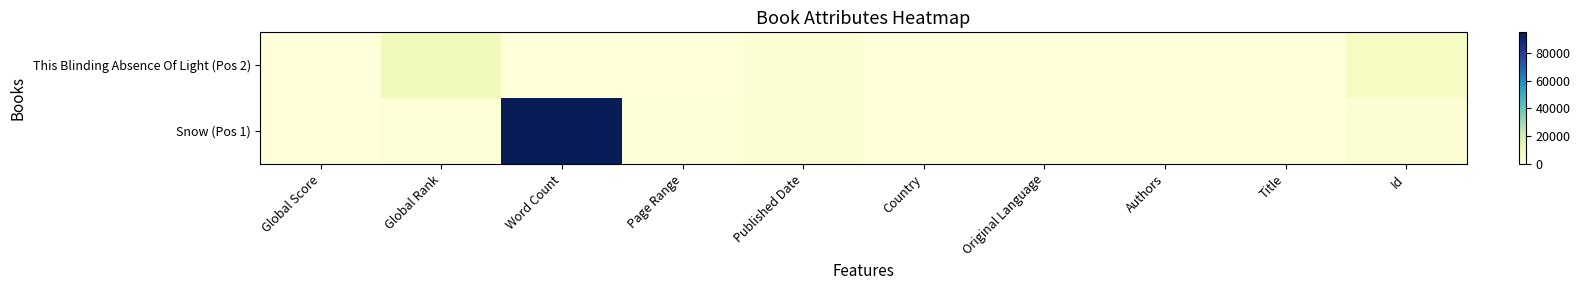

At Global Score, list the series in order from smallest to largest.

This Blinding Absence Of Light (Pos 2), Snow (Pos 1)